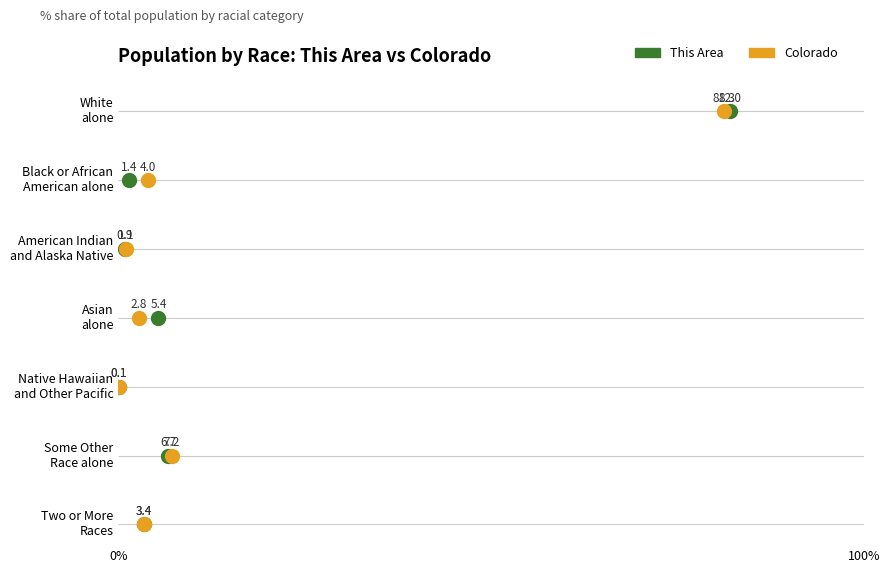

What are all the series names shown in the legend?

This Area, Colorado